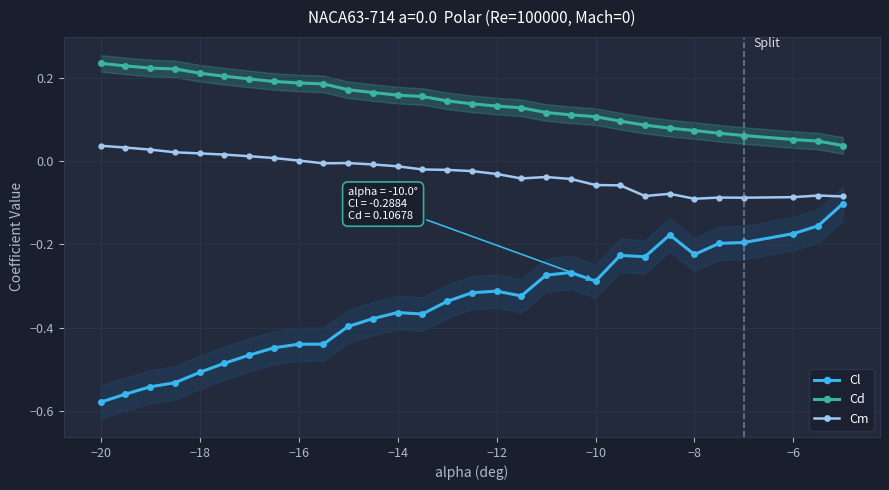

True or false: Cm and Cd intersect in this chart.

False